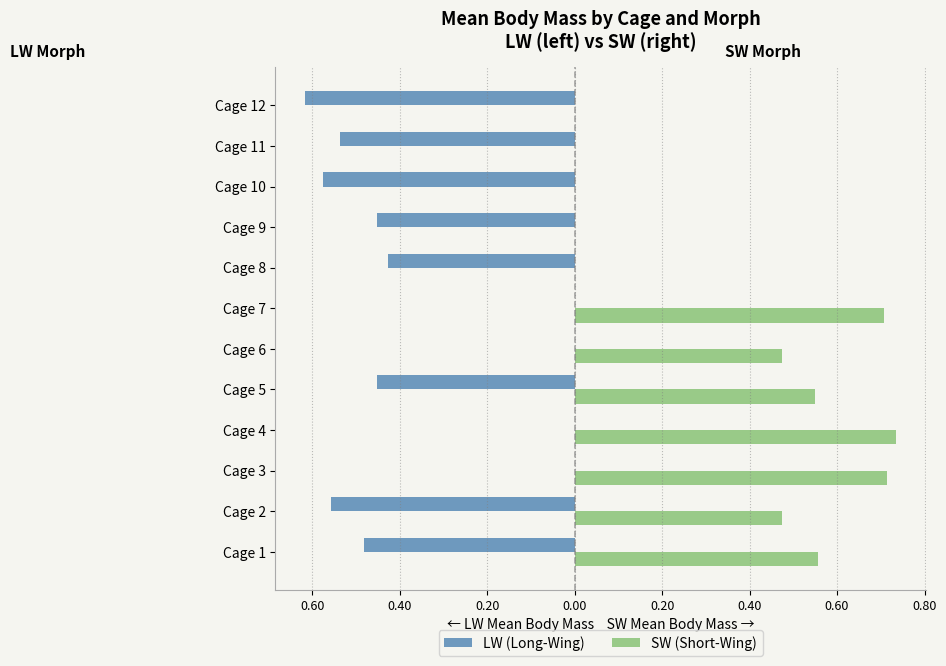

What are all the series names shown in the legend?

LW (Long-Wing), SW (Short-Wing)